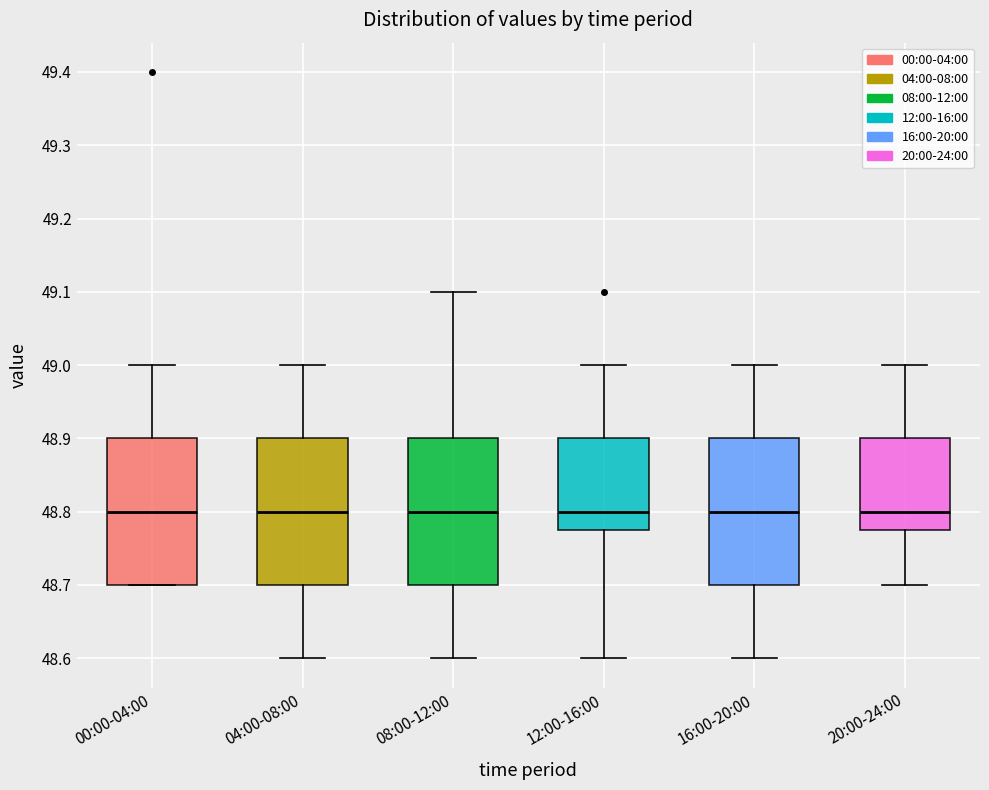

Reading left to right, read every box against the y-axis: the position of its median line, the range the box covers, and the ends of its whiskers. The values are not printed on the chart, so give them approximately, as read against the axis.

00:00-04:00: median 48.80, box 48.70 to 48.90, whiskers 48.70 to 49.00
04:00-08:00: median 48.80, box 48.70 to 48.90, whiskers 48.60 to 49.00
08:00-12:00: median 48.80, box 48.70 to 48.90, whiskers 48.60 to 49.10
12:00-16:00: median 48.80, box 48.78 to 48.90, whiskers 48.60 to 49.00
16:00-20:00: median 48.80, box 48.70 to 48.90, whiskers 48.60 to 49.00
20:00-24:00: median 48.80, box 48.78 to 48.90, whiskers 48.70 to 49.00